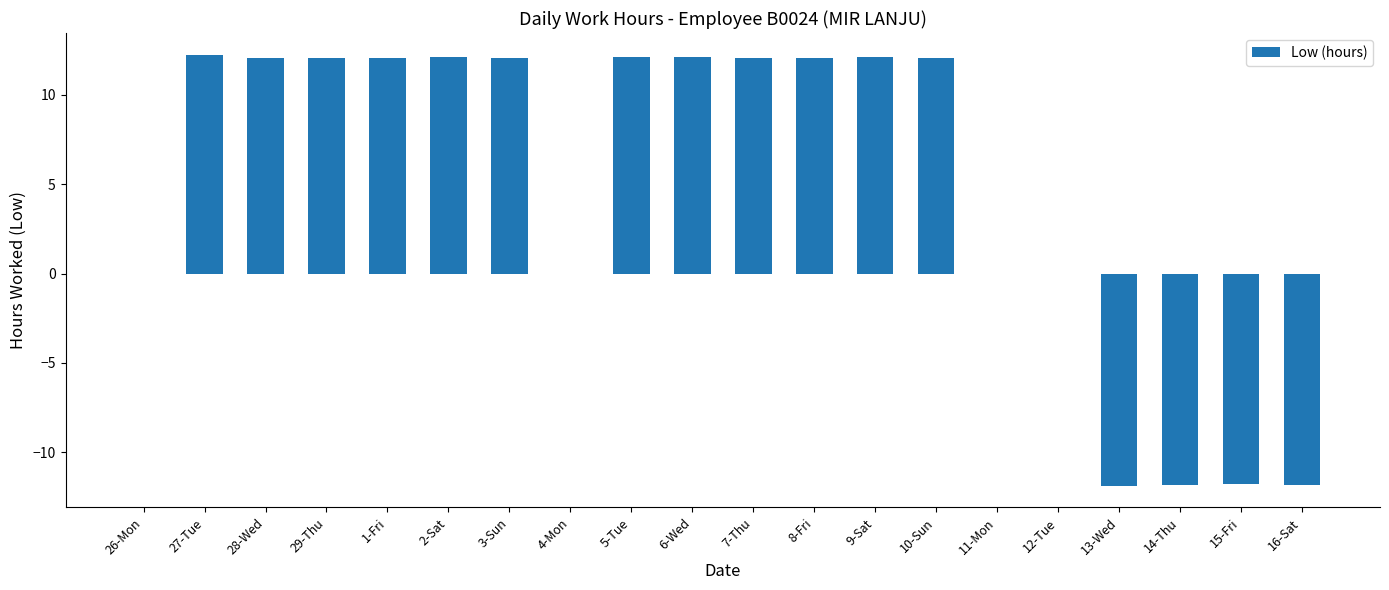

Between 27-Tue and 26-Mon, which is larger?

27-Tue